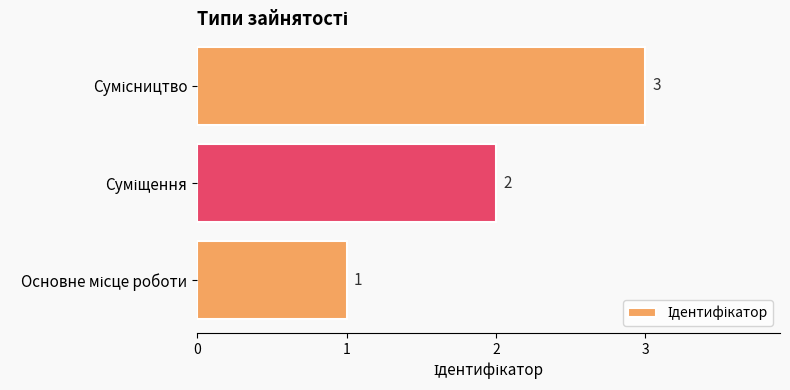

What is the sum of all values?

6